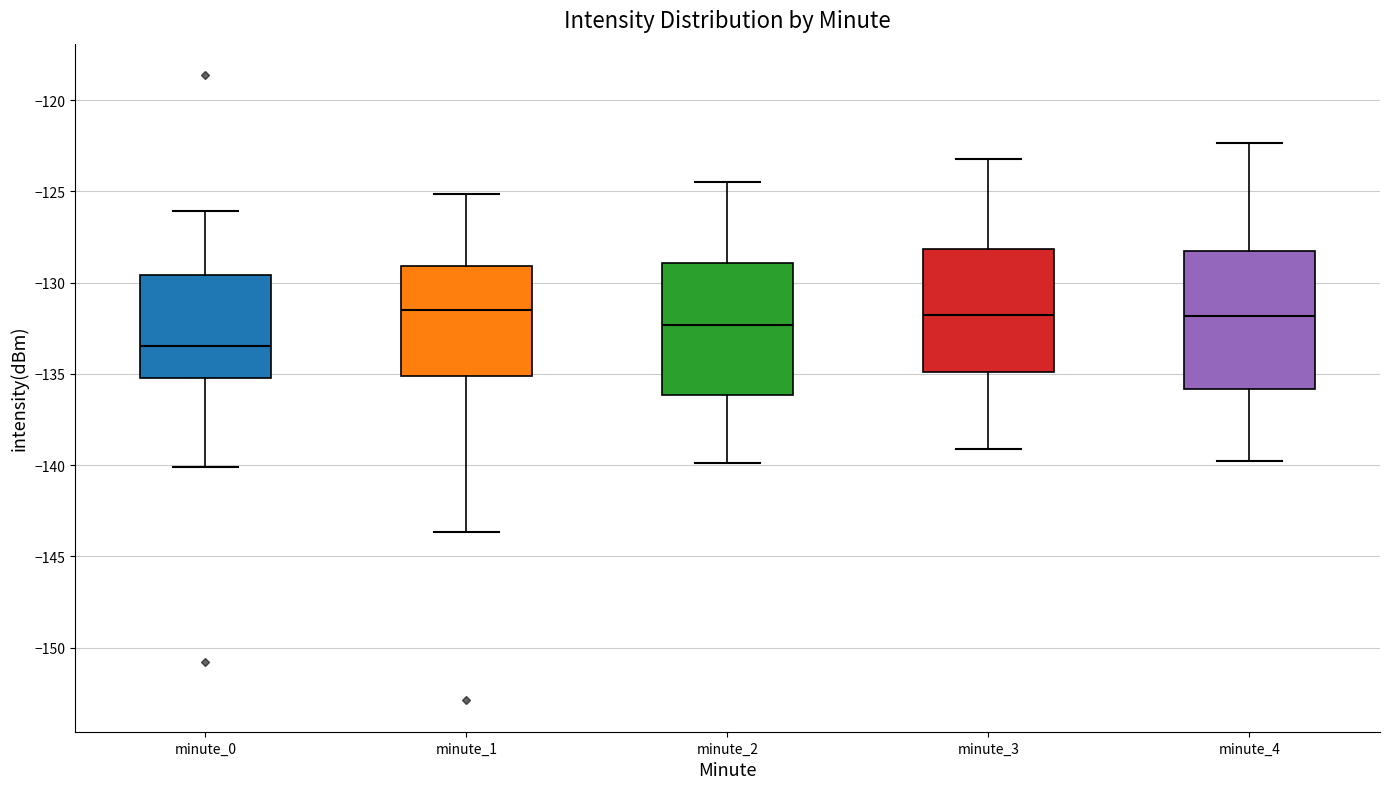

Reading left to right, read every box against the y-axis: the position of its median line, the range the box covers, and the ends of its whiskers. The values are not printed on the chart, so give them approximately, as read against the axis.

minute_0: median -133.5, box -135.0 to -129.5, whiskers -140.0 to -126.0
minute_1: median -131.5, box -135.0 to -129.0, whiskers -143.5 to -125.0
minute_2: median -132.5, box -136.0 to -129.0, whiskers -140.0 to -124.5
minute_3: median -132.0, box -135.0 to -128.0, whiskers -139.0 to -123.0
minute_4: median -132.0, box -136.0 to -128.5, whiskers -140.0 to -122.5